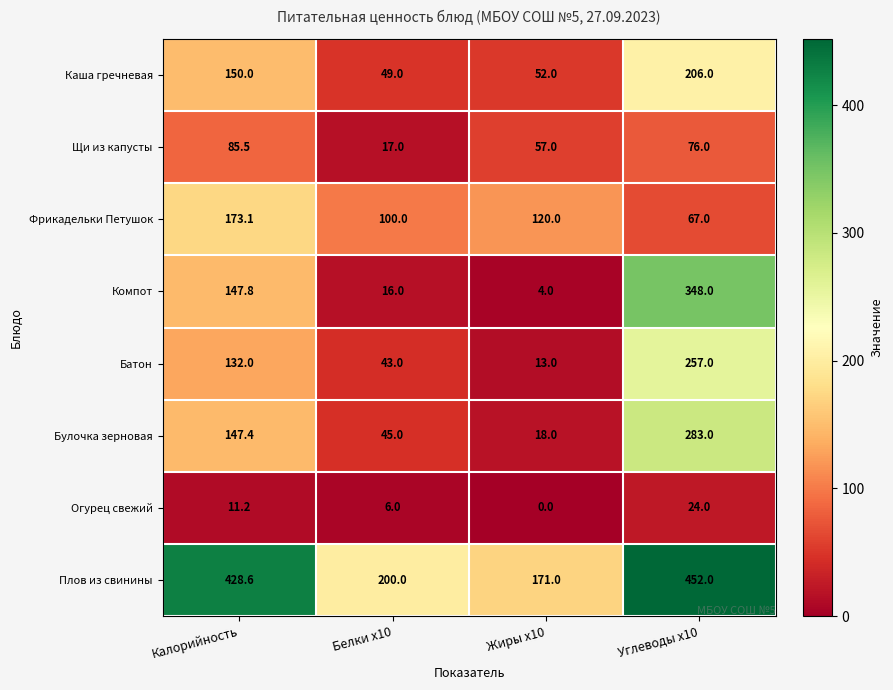

At which label does Компот first exceed 147?

Калорийность